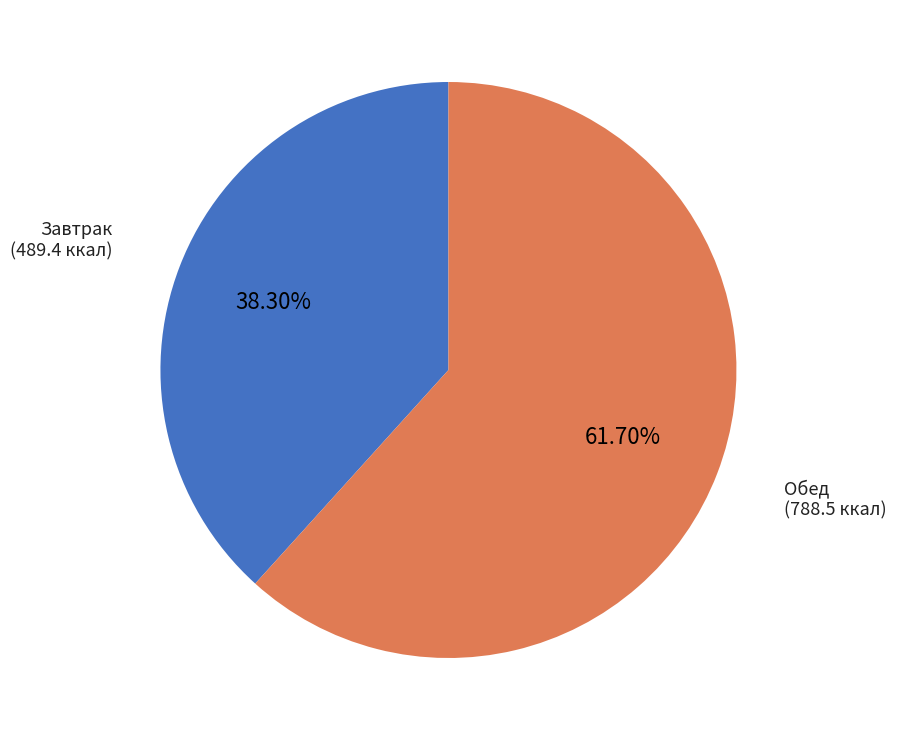

Count the number of slices in the pie.

2